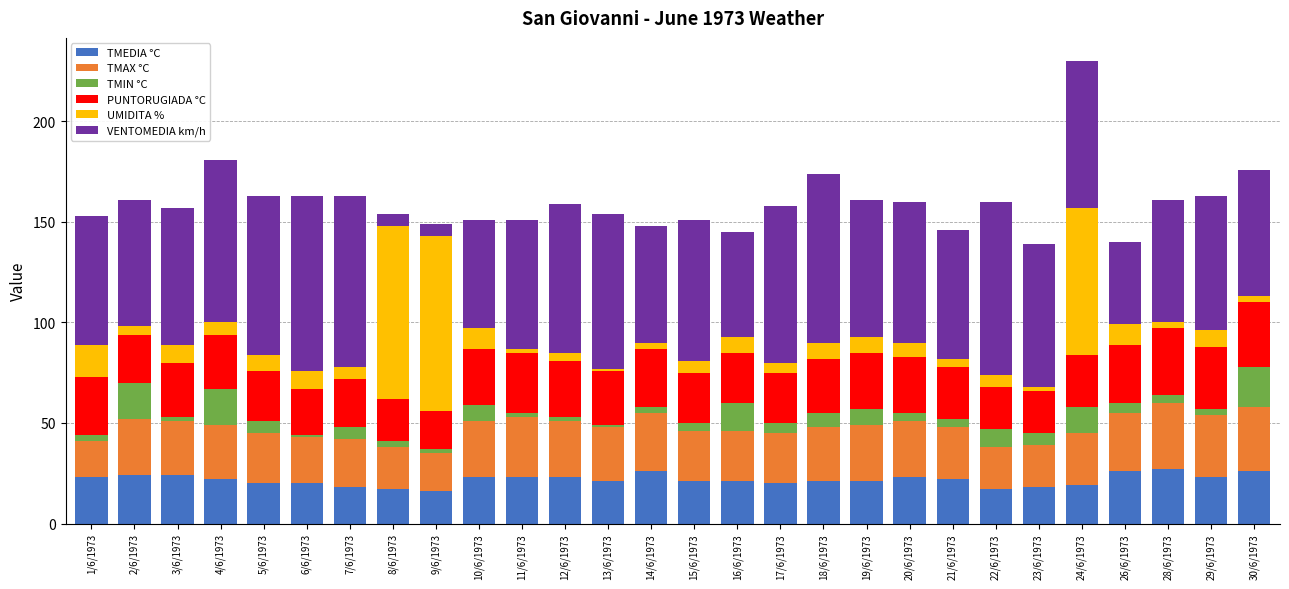

The TMEDIA °C series shows 7 at 16/6/1973. True or false?

False